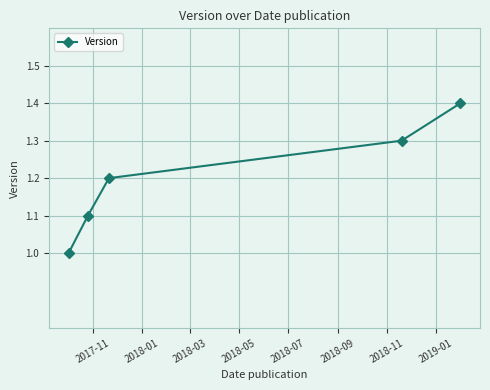

What is the sum of all values?

6.0